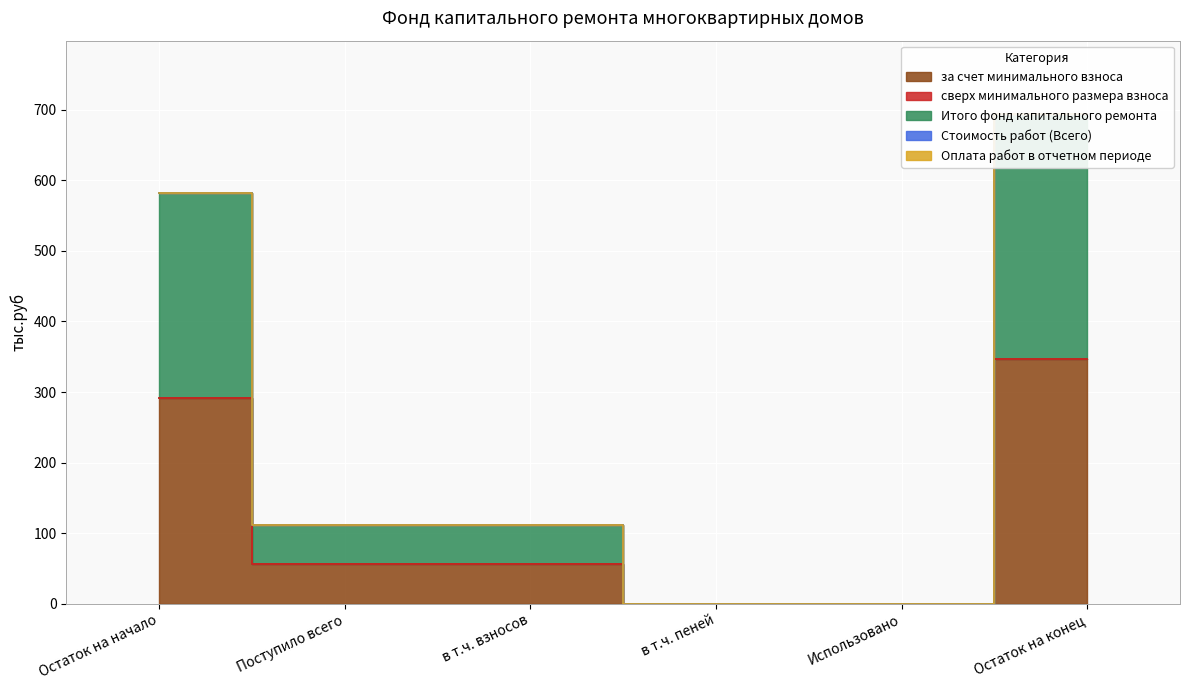

At which category does the chart reach its minimum across all series?

в т.ч. пеней